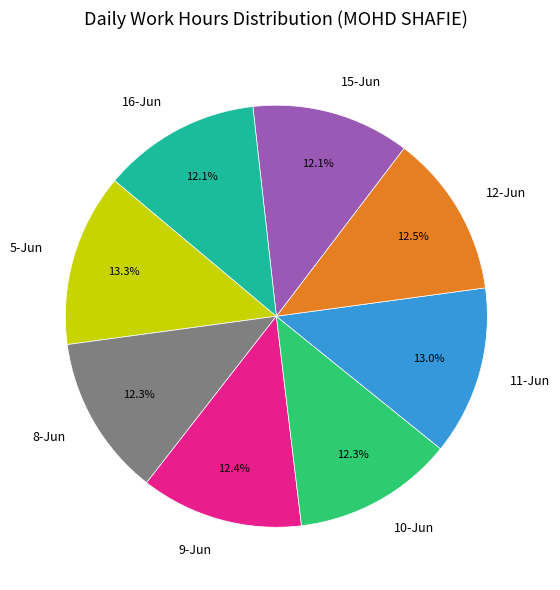

The 5-Jun slice represents 28% of the pie. True or false?

False